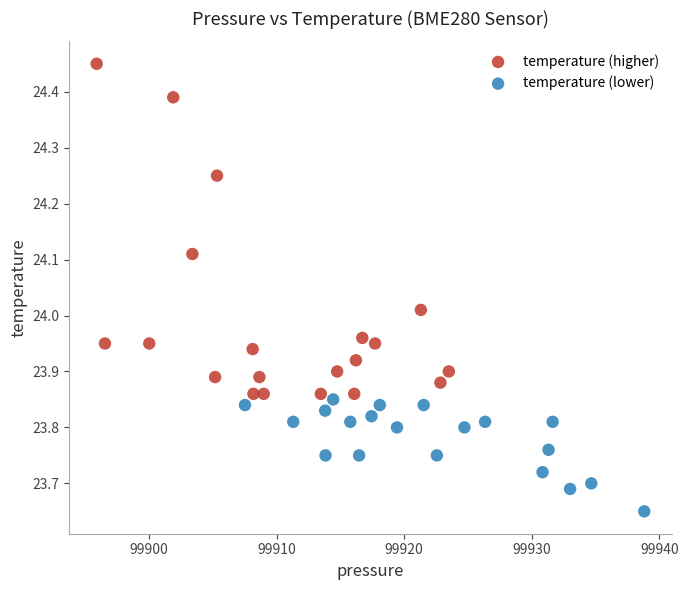

Which series reaches the maximum Y coordinate?

temperature (higher)